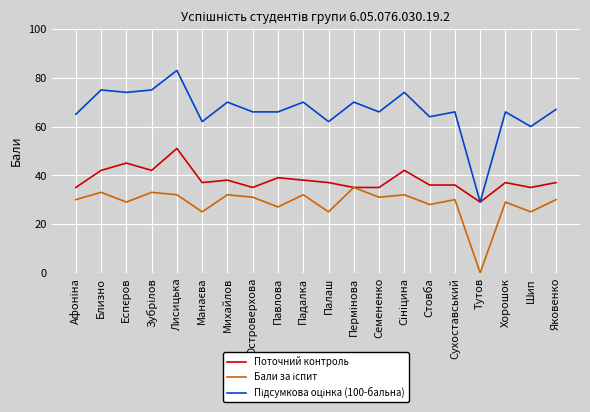

What position from the right is Тутов?

4